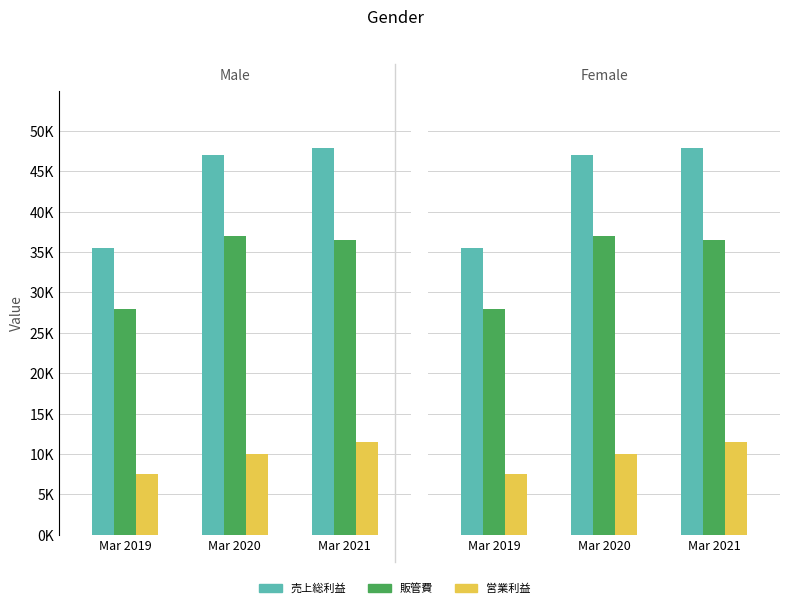

At how many categories does at least one series exceed 40908?

2